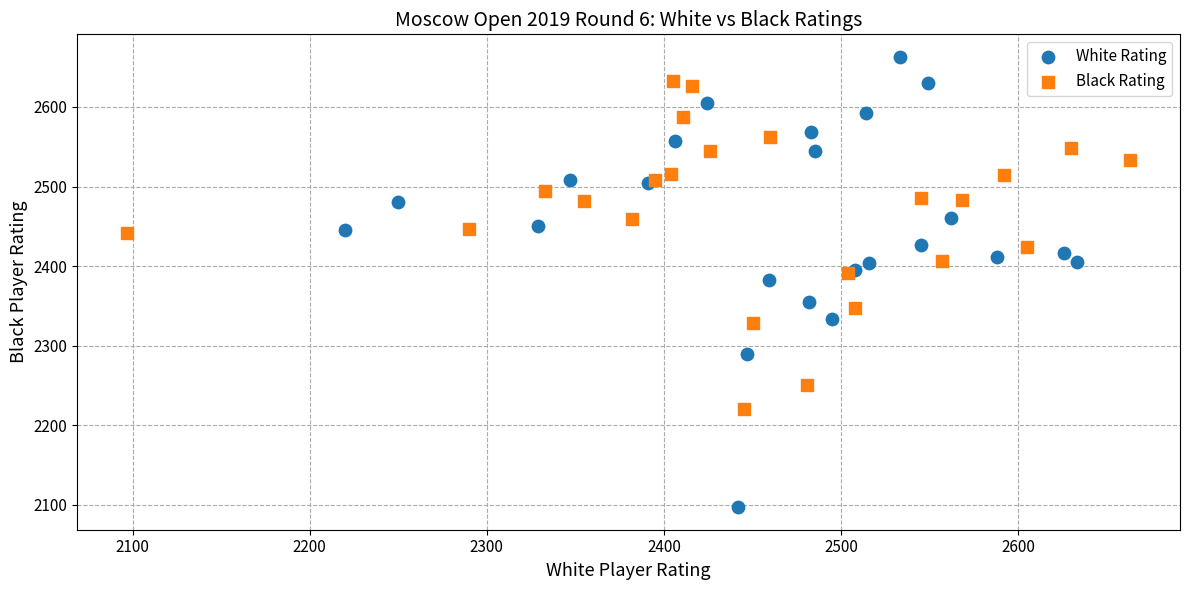

Which series has the largest Y range (max minus min)?

White Rating